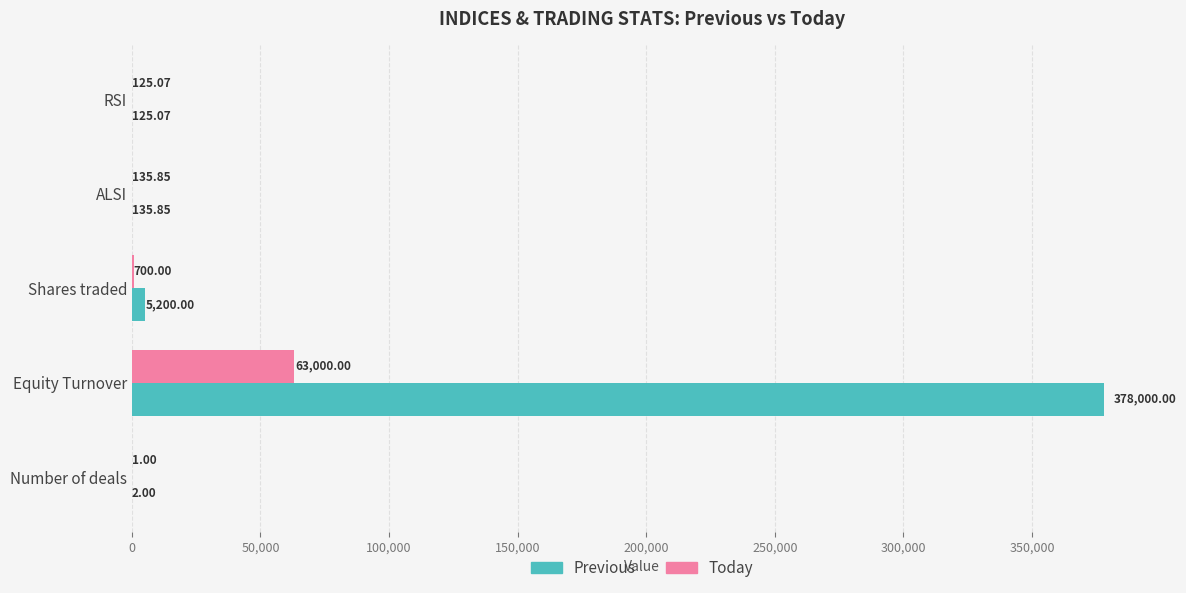

What are all the series names shown in the legend?

Previous, Today